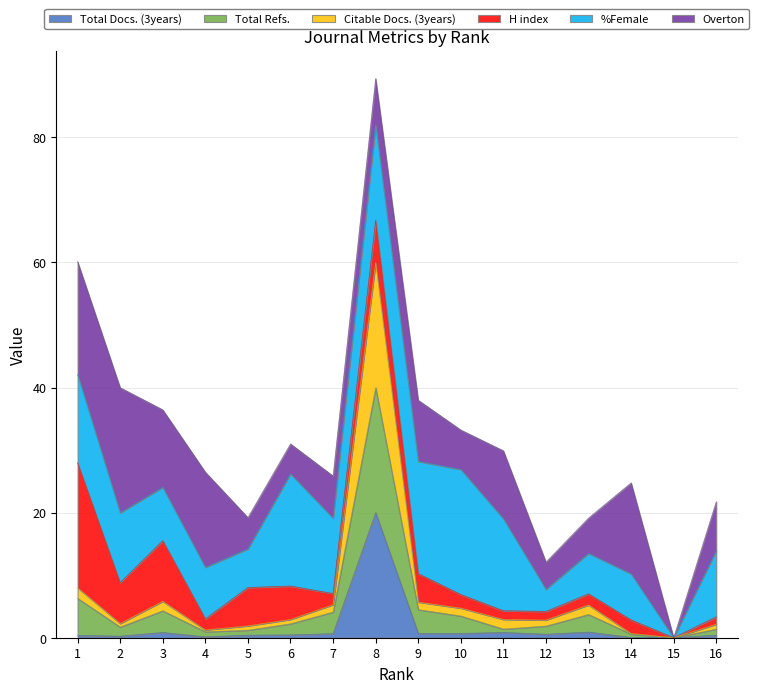

Which category has the lowest value across all series?

15